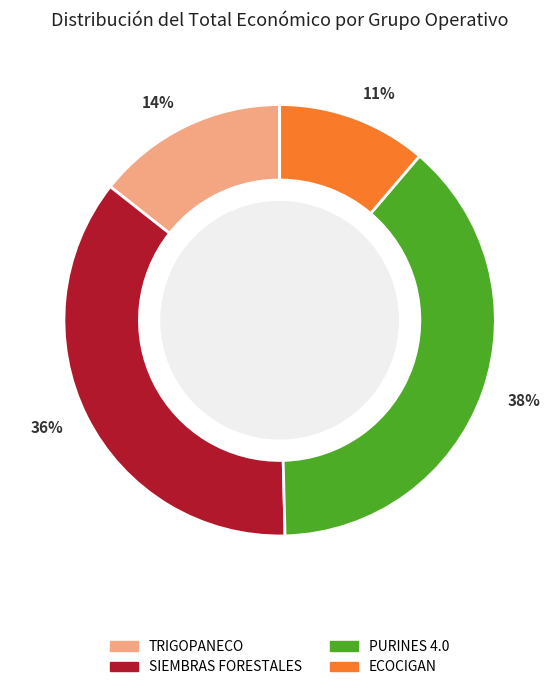

Between PURINES 4.0 and SIEMBRAS FORESTALES, which is larger?

PURINES 4.0